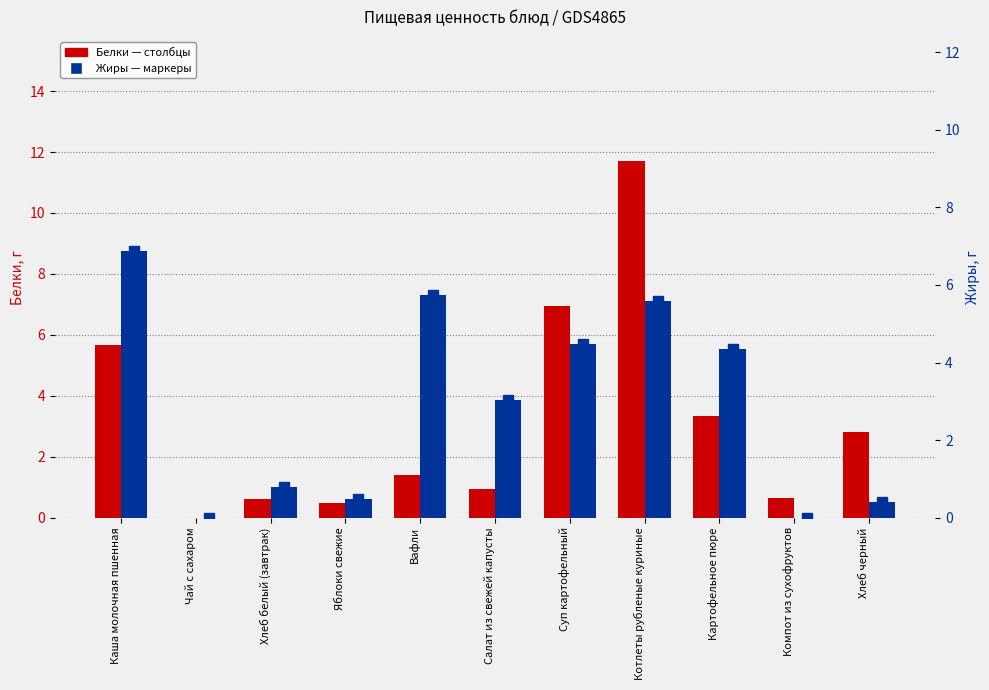

Between Котлеты рубленые куриные and Суп картофельный, which is larger?

Котлеты рубленые куриные